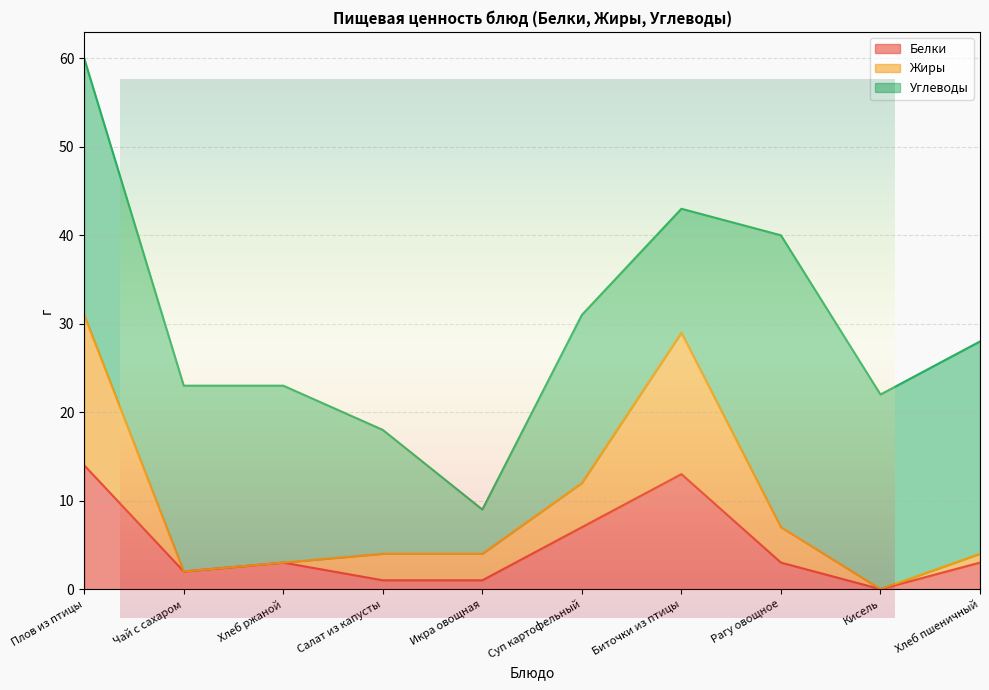

Does the chart have visible grid lines?

Yes